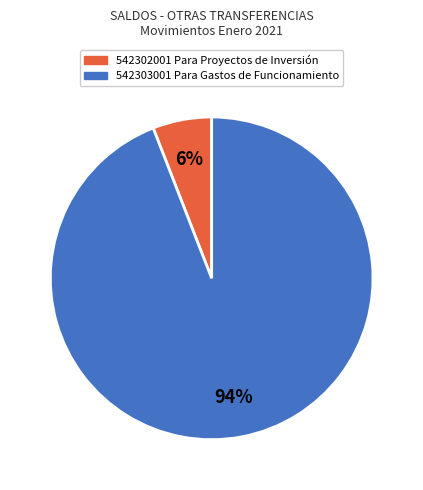

To the nearest percent, what is the difference between the largest and smallest slice percentages?

88%